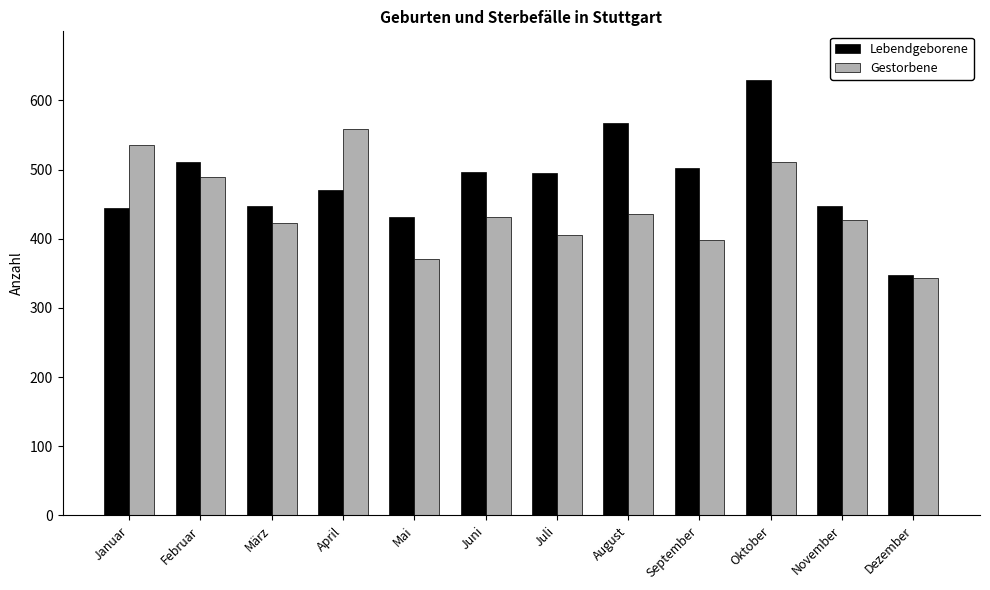

Rank the series at Juli from highest to lowest value.

Lebendgeborene, Gestorbene